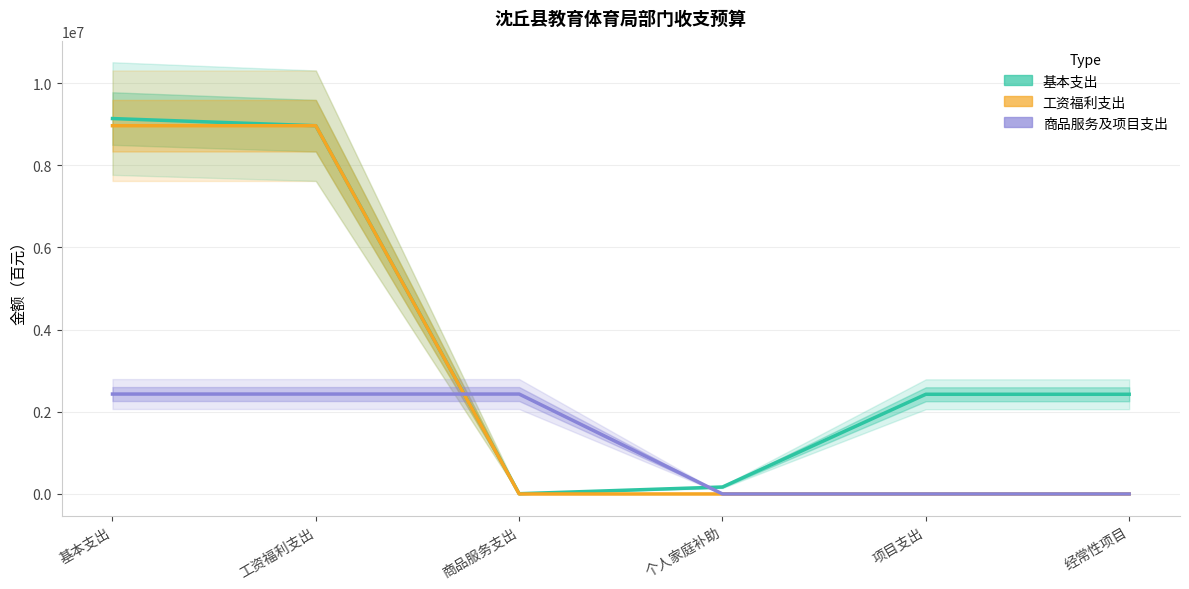

What is the difference between the highest and lowest values at 个人家庭补助?

168852.7